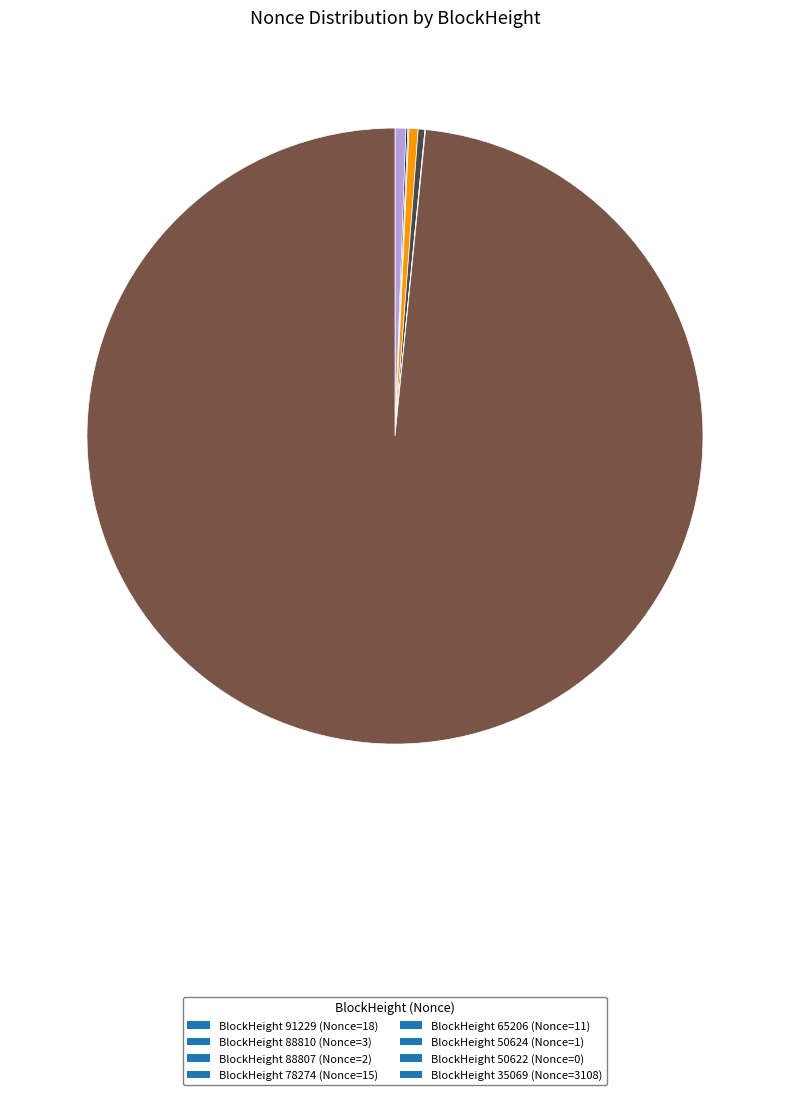

What is the largest slice in the pie chart?

35069